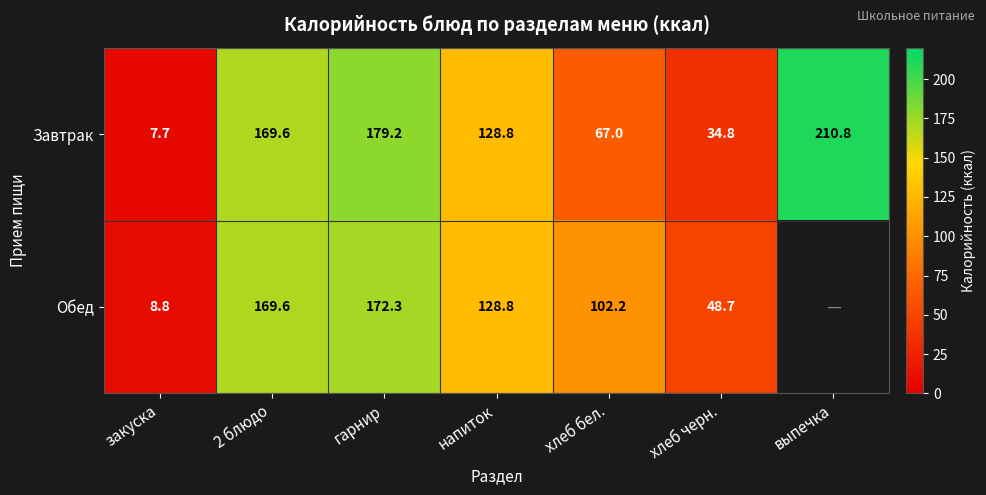

What is the average value of the Завтрак series?

114.0